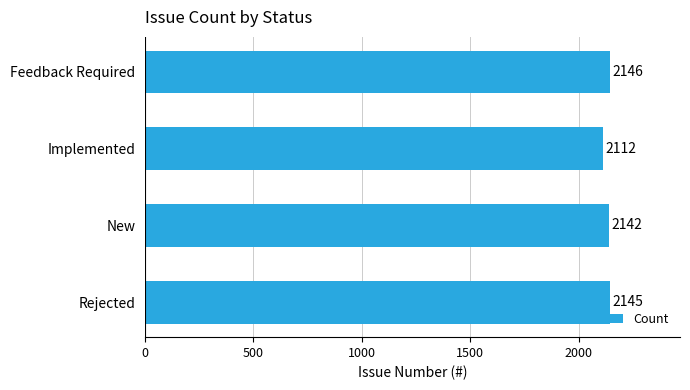

What is the average value?

2136